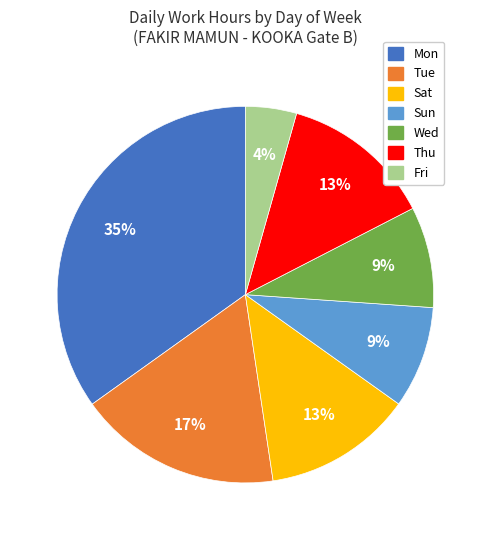

Is Sat the majority of the pie?

No